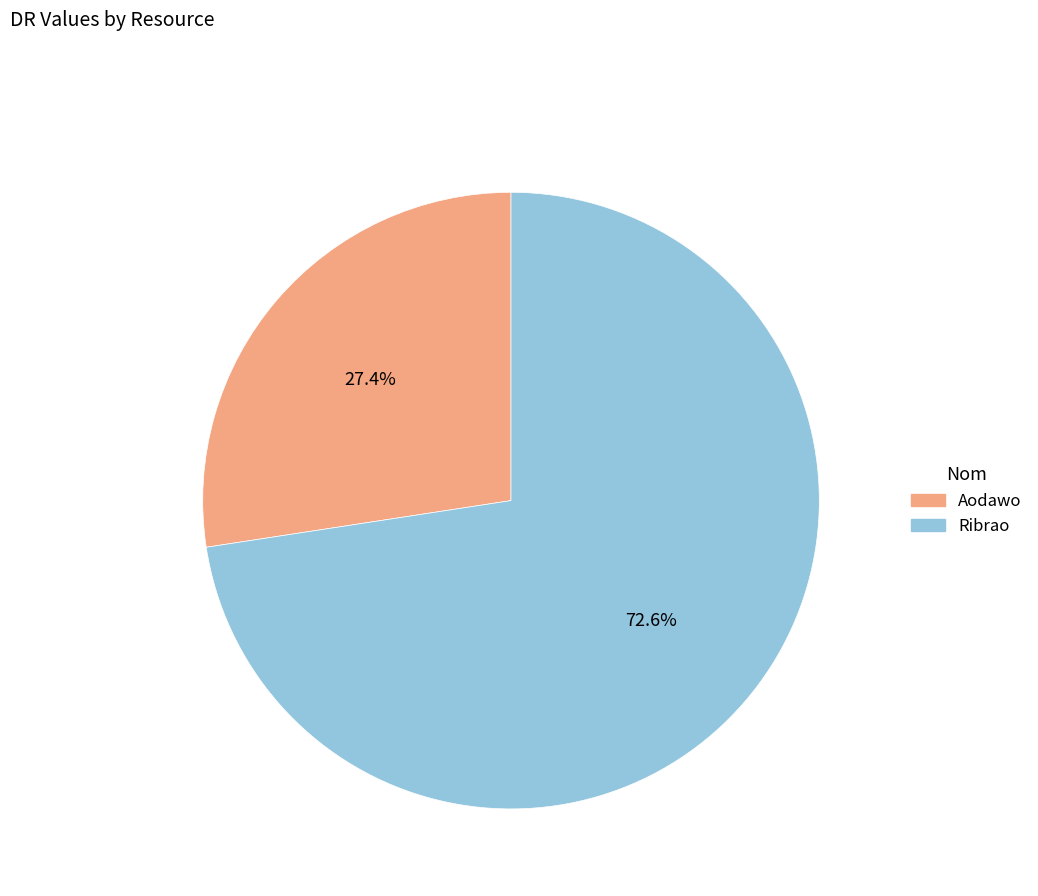

What is the largest slice in the pie chart?

Ribrao